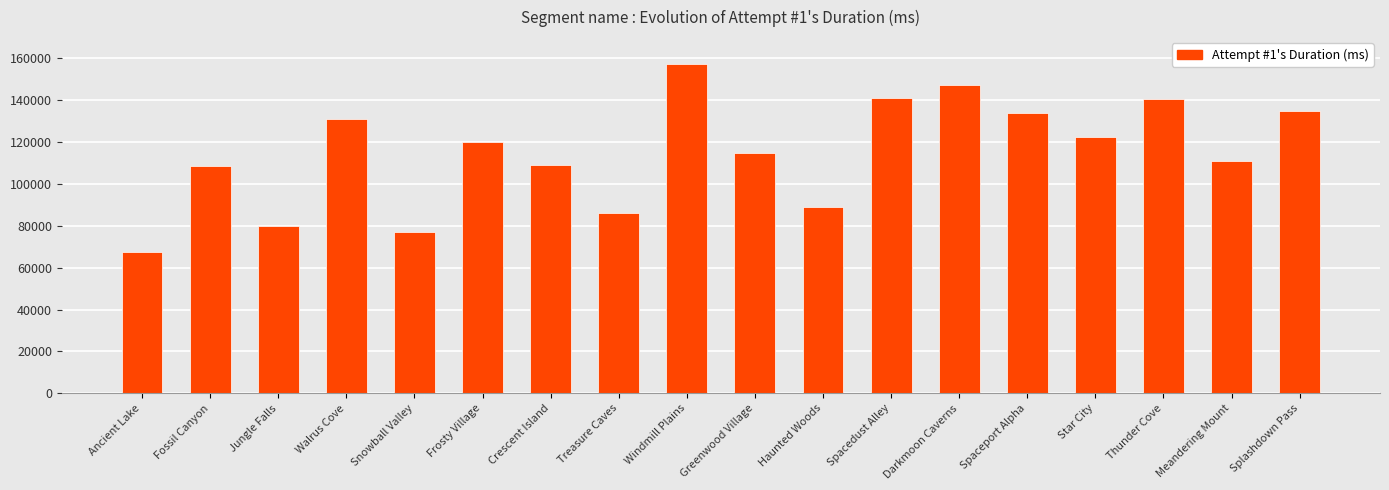

What is the change in value from Fossil Canyon to Darkmoon Caverns?

+38402